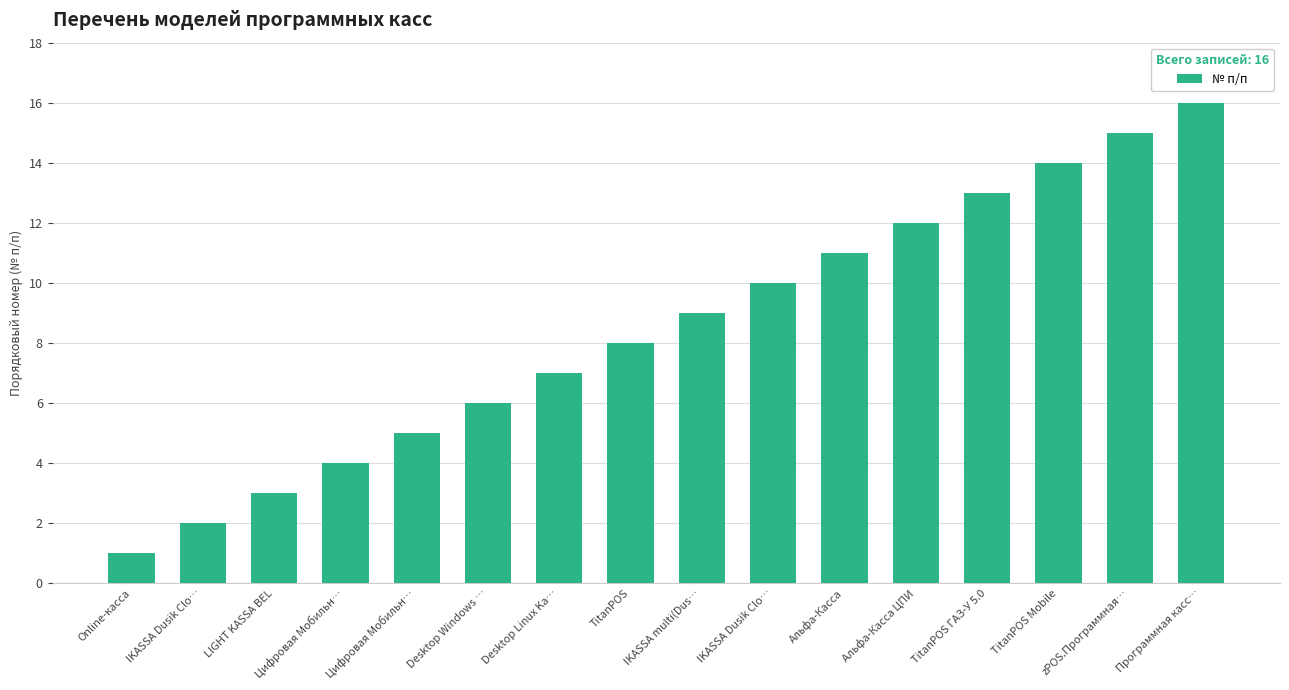

Count the number of categories in the chart.

16